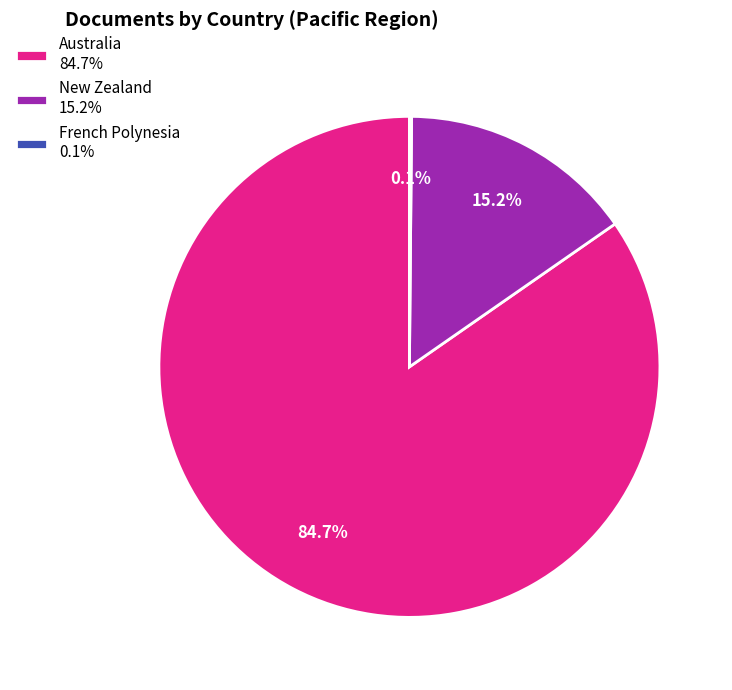

How much of the chart is everything except New Zealand 15.2%?

84.8%